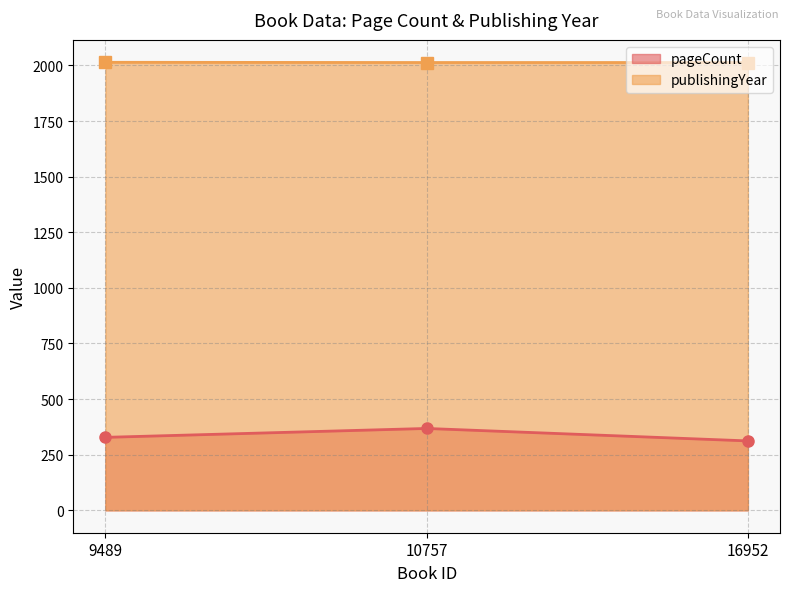

Reading right to left, extract all data points from this chart.

pageCount: 16952=312	10757=368	9489=328
publishingYear: 16952=2013	10757=2013	9489=2014